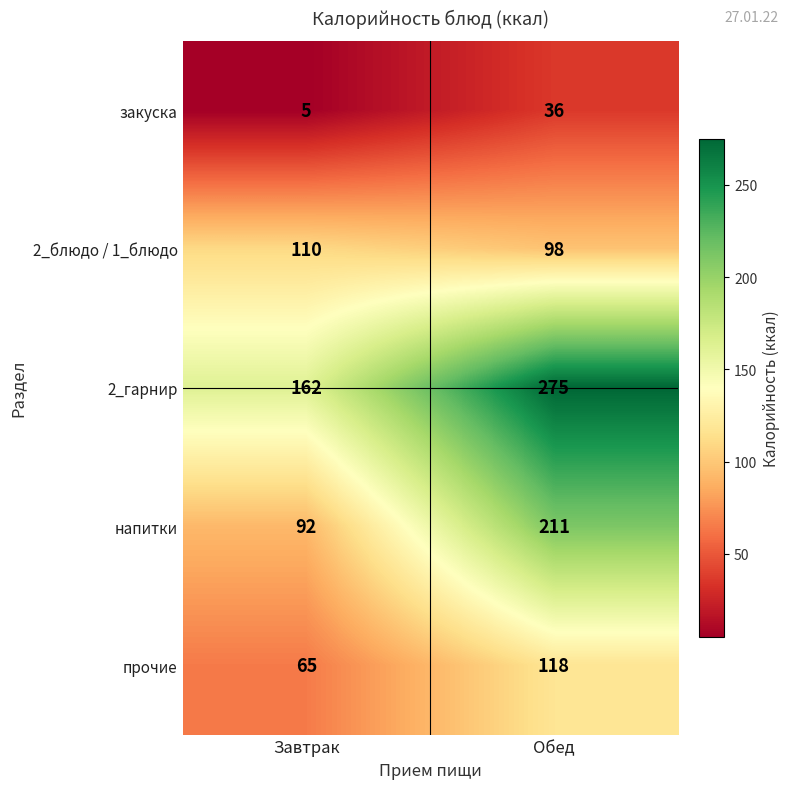

Which series has the widest spread of values?

напитки